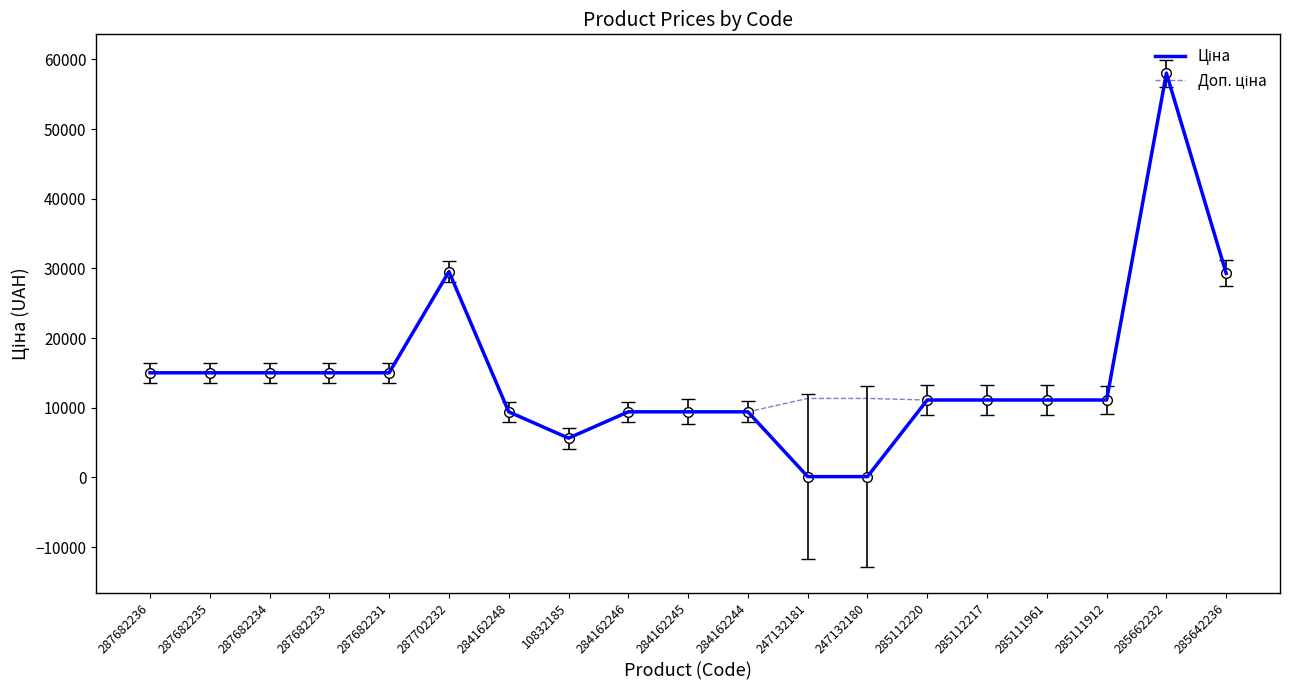

Which label corresponds to the largest value in the chart?

285662232